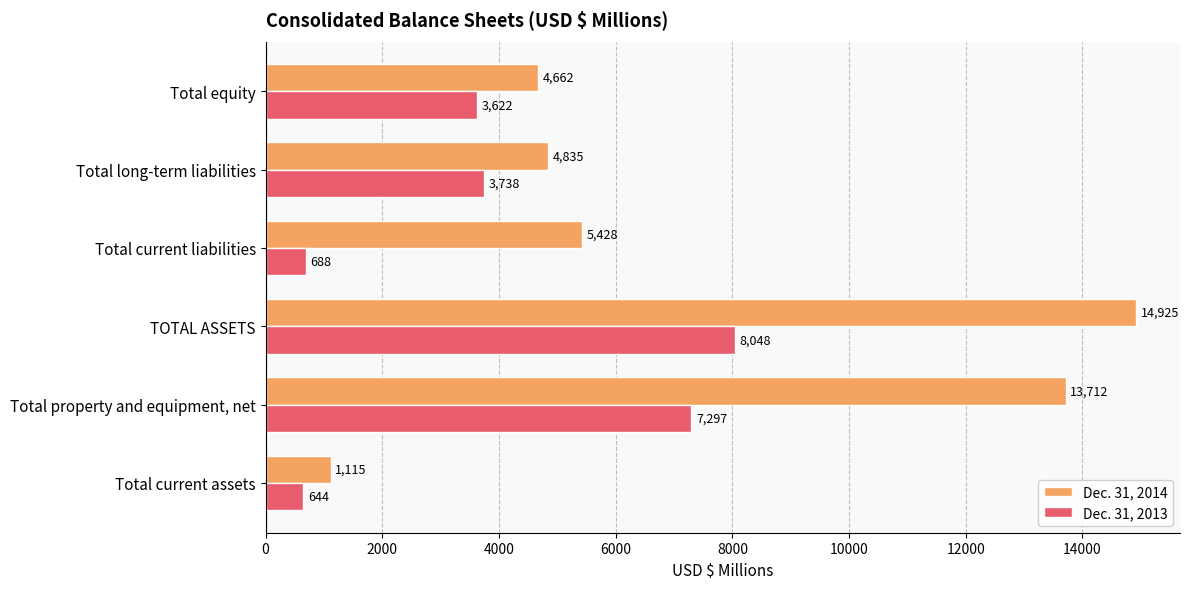

True or false: Dec. 31, 2014 has a value of 1115 at Total current assets.

True